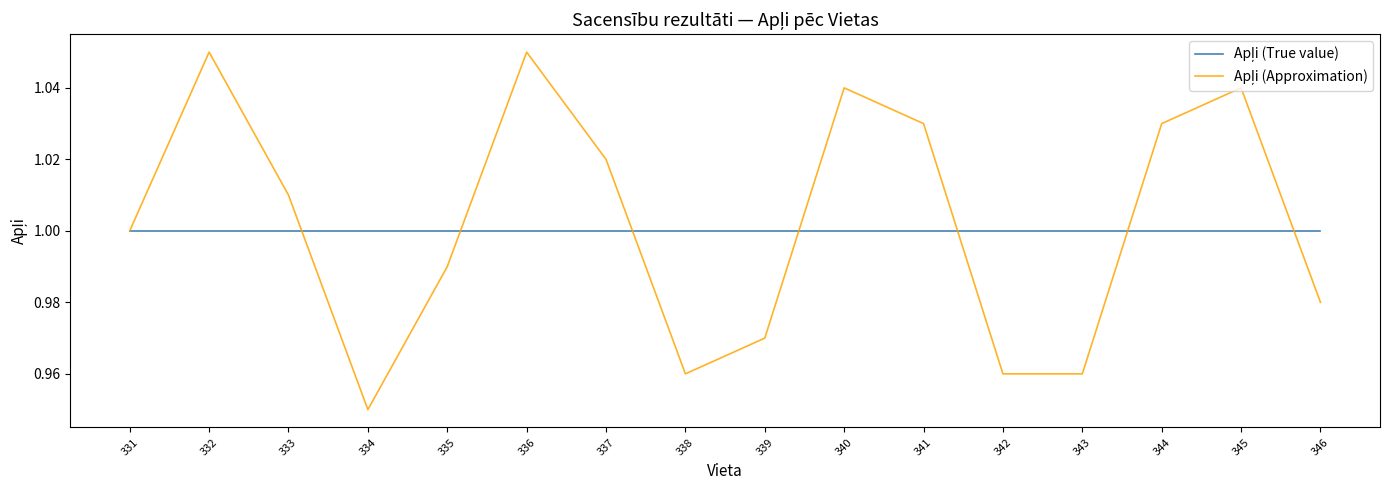

Which category has the lowest value across all series?

334